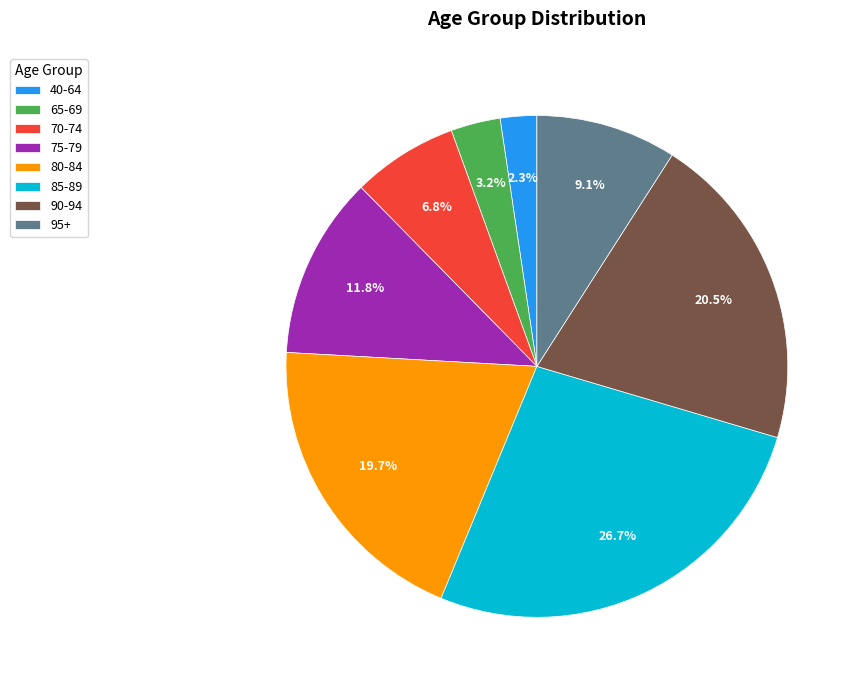

To the nearest percent, what percentage of the pie is 65-69?

3%